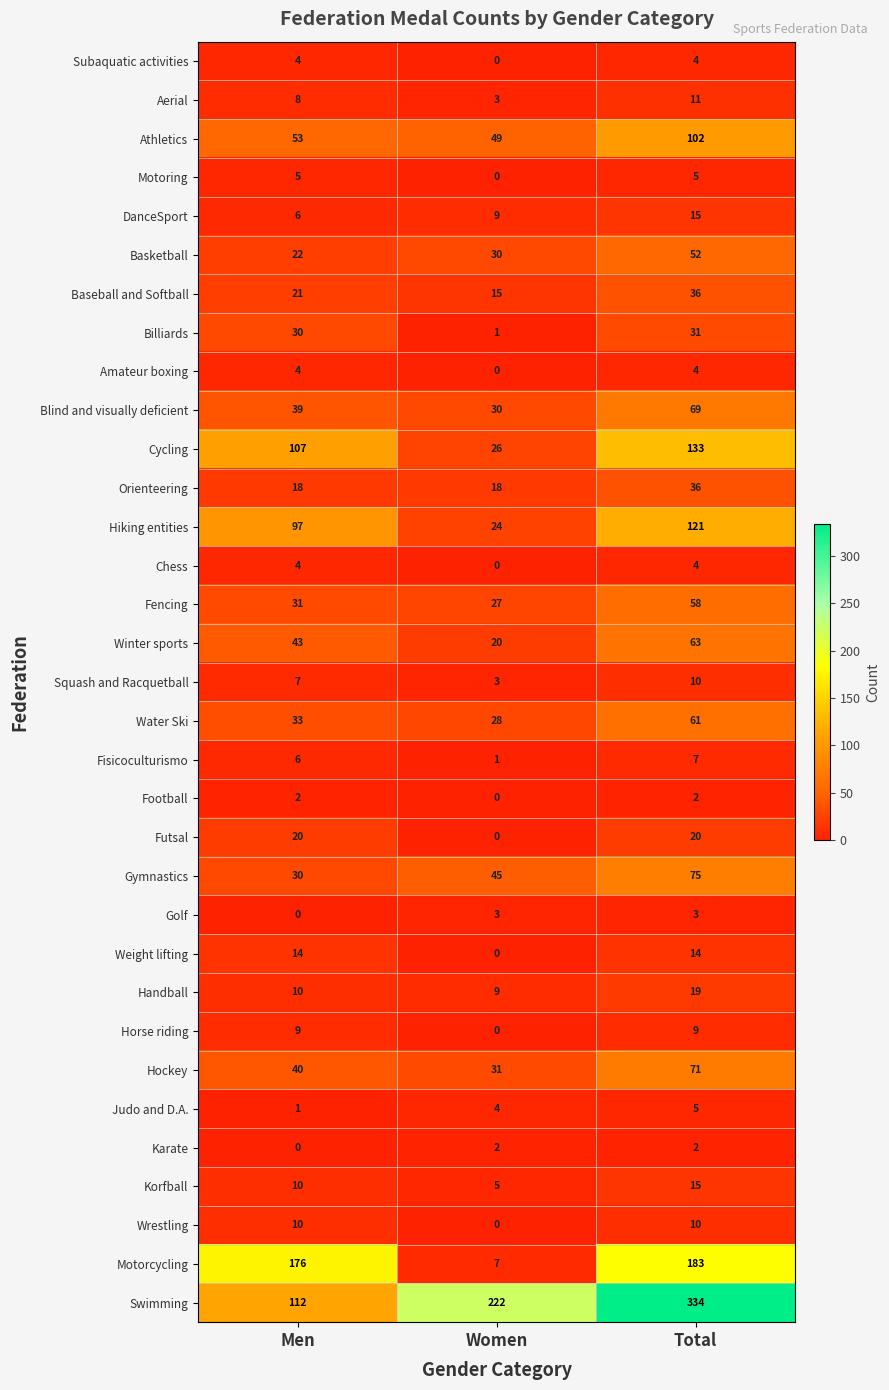

How many Korfball values are between 5 and 15?

3